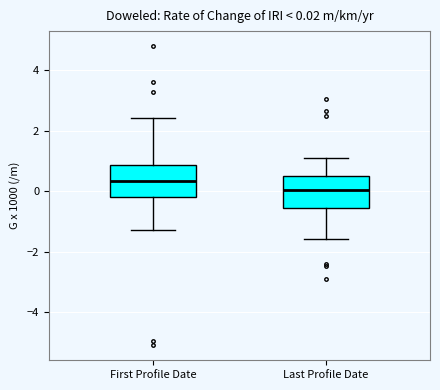

Which box's median line is the highest?

First Profile Date